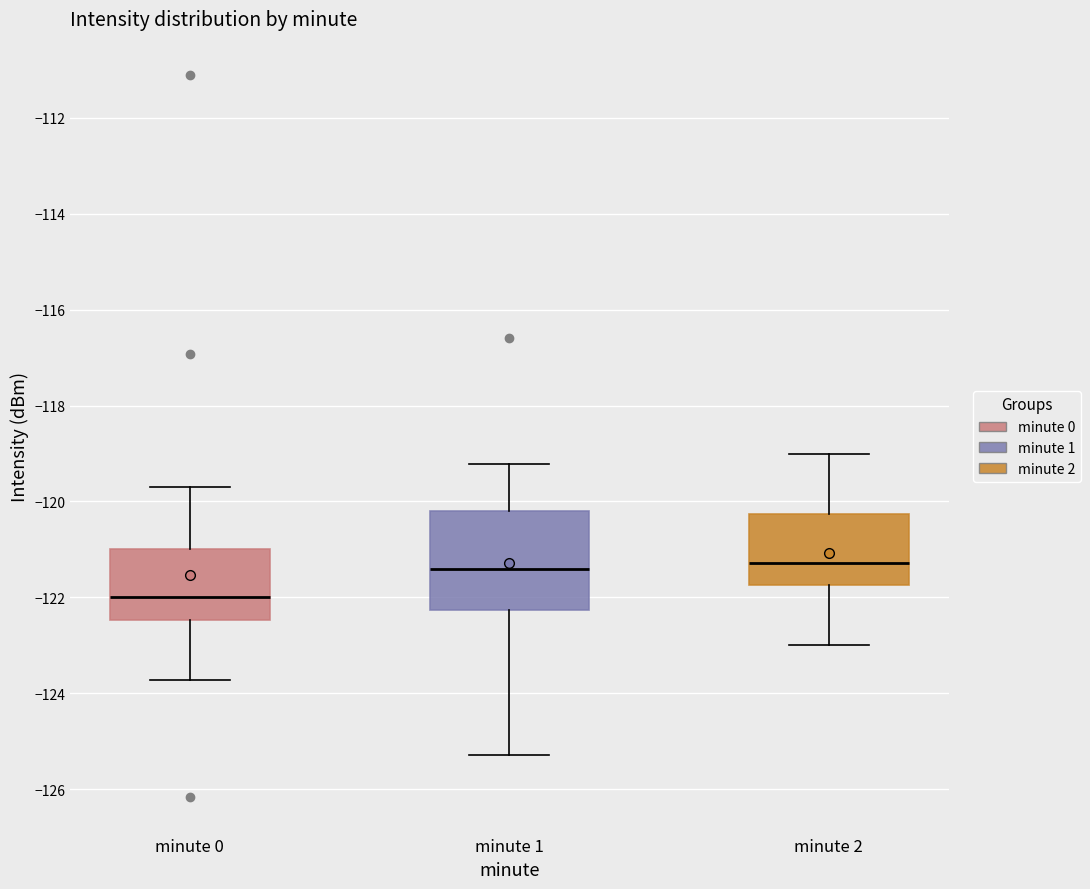

Reading left to right, read every box against the y-axis: the position of its median line, the range the box covers, and the ends of its whiskers. The values are not printed on the chart, so give them approximately, as read against the axis.

minute 0: median -122.0, box -122.4 to -121.0, whiskers -123.8 to -119.6
minute 1: median -121.4, box -122.2 to -120.2, whiskers -125.2 to -119.2
minute 2: median -121.2, box -121.8 to -120.2, whiskers -123.0 to -119.0